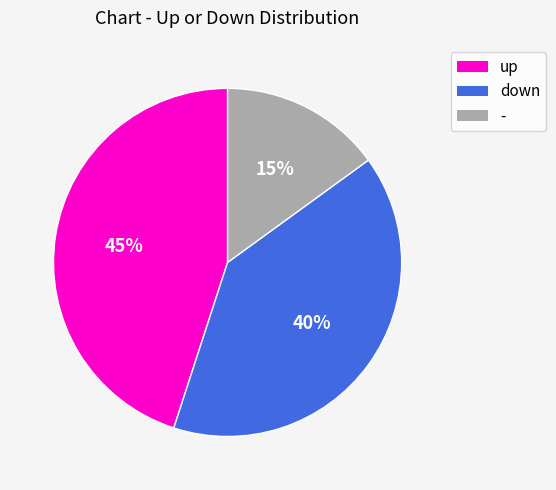

How many slices are in this pie chart?

3